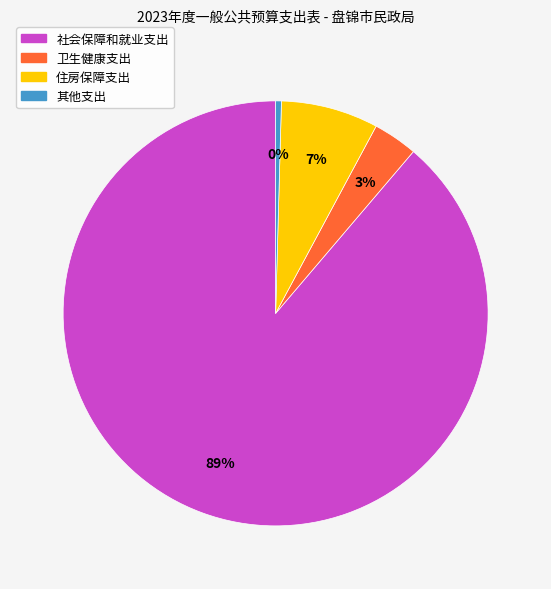

Rank the categories by value from highest to lowest.

社会保障和就业支出, 住房保障支出, 卫生健康支出, 其他支出